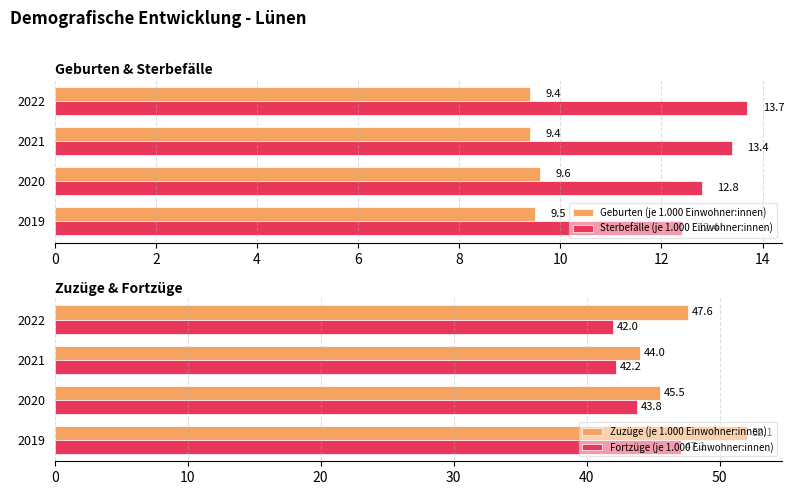

Is it true that Geburten (je 1.000 Einwohner:innen) equals 4.3 at 2022?

False